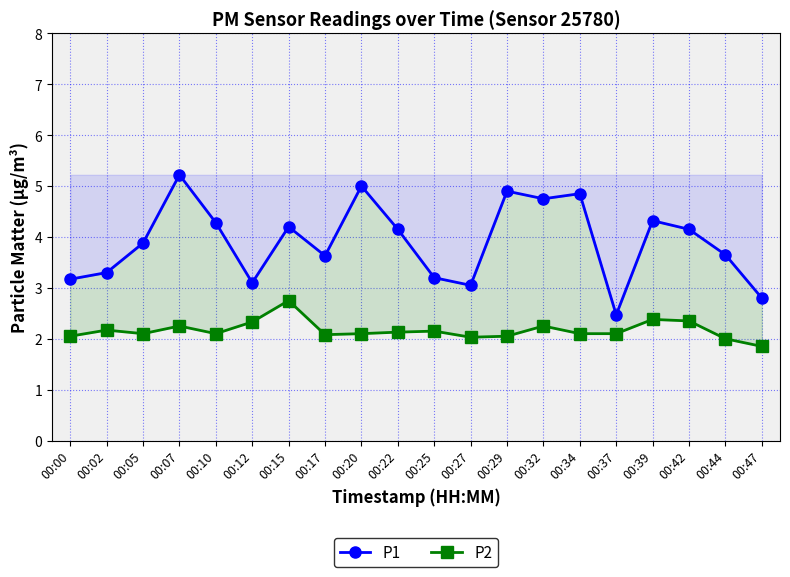

Is this an area chart (filled region under the line)?

No